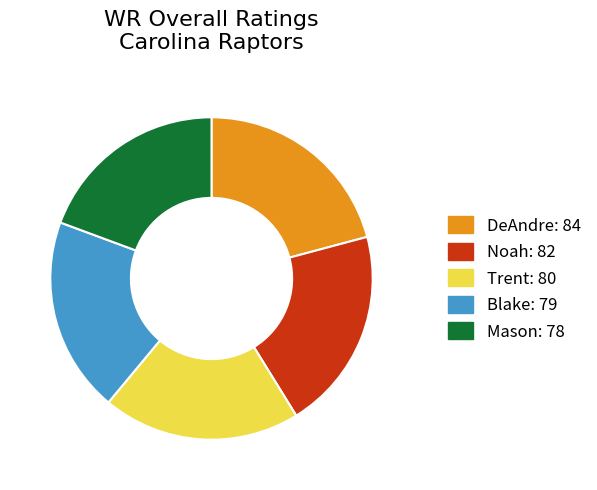

Is Noah the majority of the pie?

No